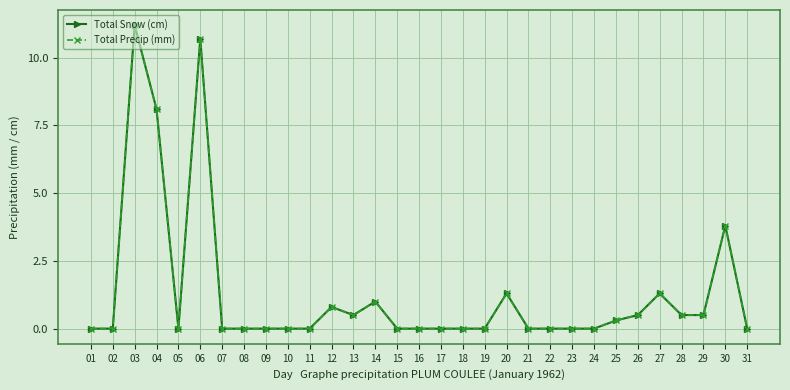

True or false: Total Snow (cm) has more than 0 points higher than both neighbors.

True